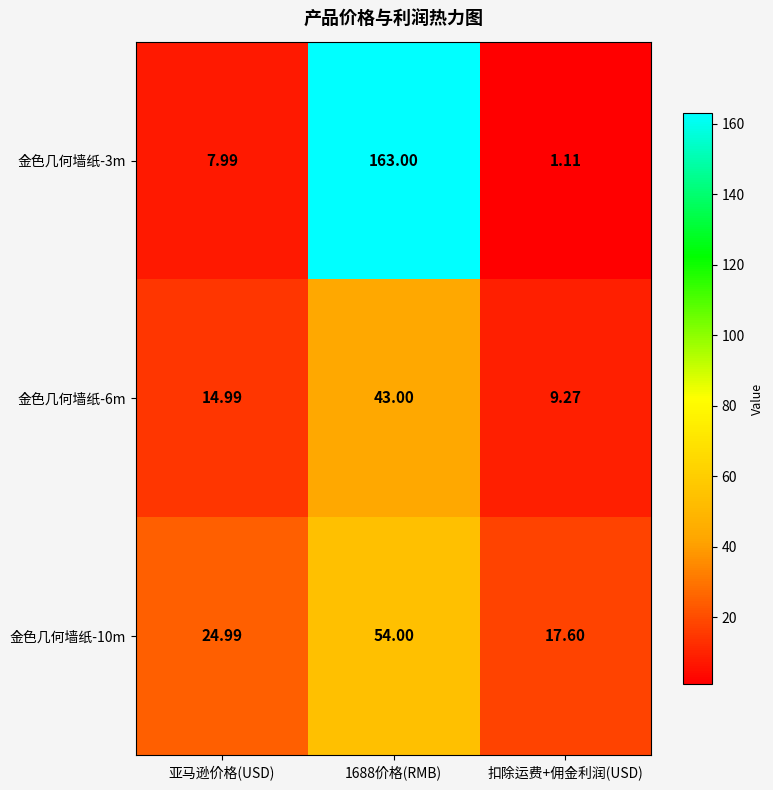

Rank the series at 1688价格(RMB) from lowest to highest value.

金色几何墙纸-6m, 金色几何墙纸-10m, 金色几何墙纸-3m